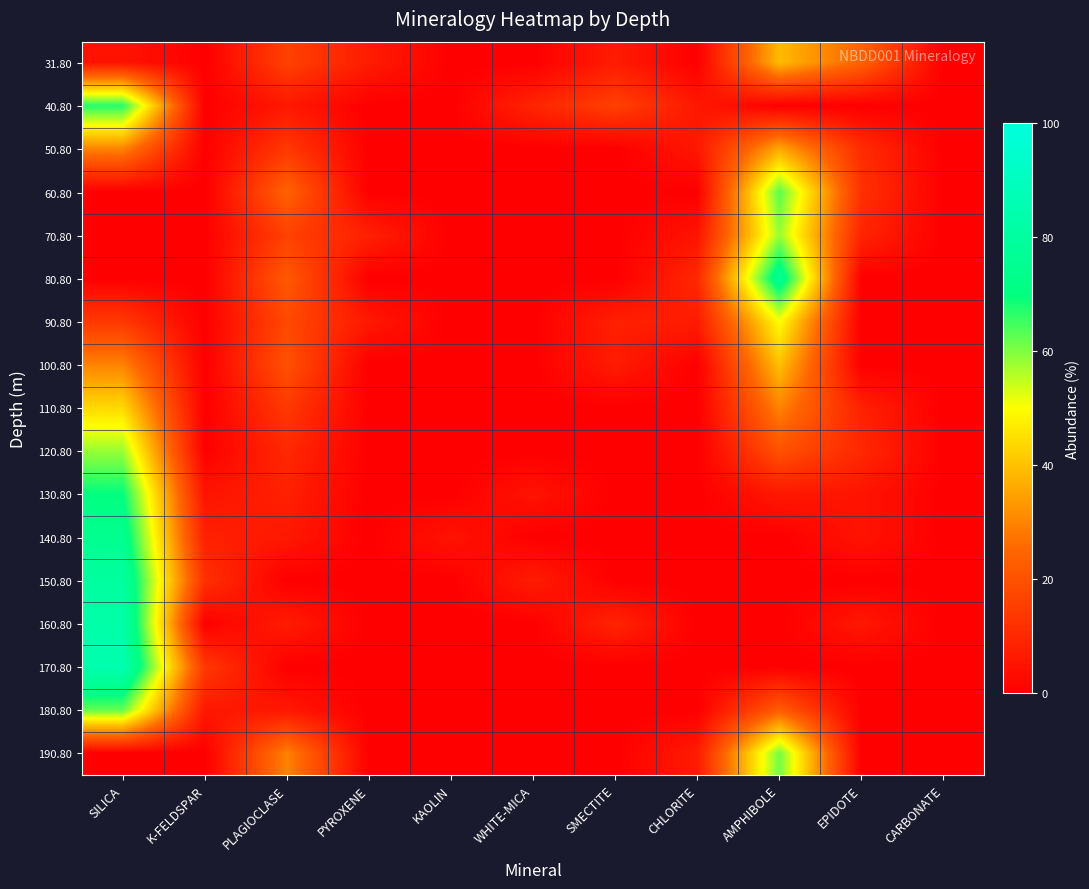

Rank the series at SILICA from lowest to highest value.

60.80, 70.80, 80.80, 190.80, 31.80, 90.80, 50.80, 100.80, 110.80, 120.80, 180.80, 40.80, 130.80, 140.80, 150.80, 160.80, 170.80